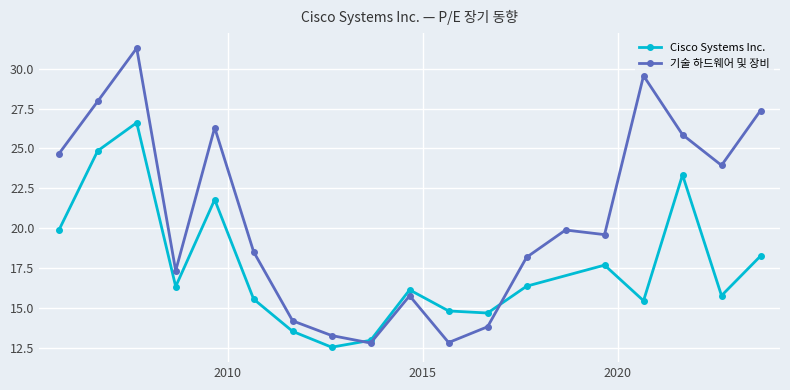

What is the maximum value for 기술 하드웨어 및 장비?

31.3